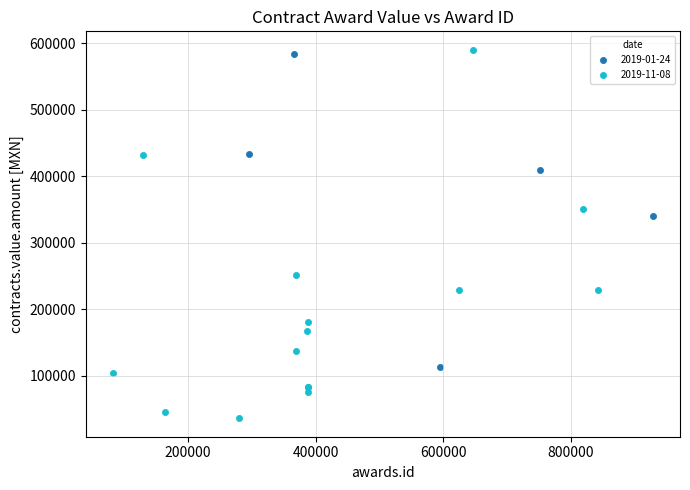

Which series reaches the minimum Y coordinate?

2019-11-08